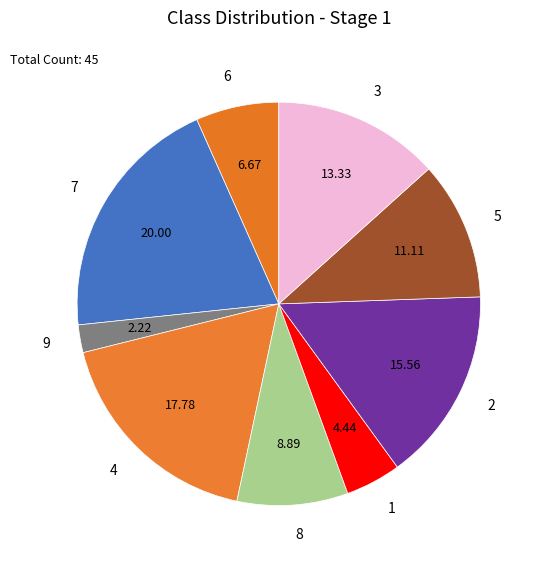

What is the ratio of the value at 8 to the value at 2?

0.6